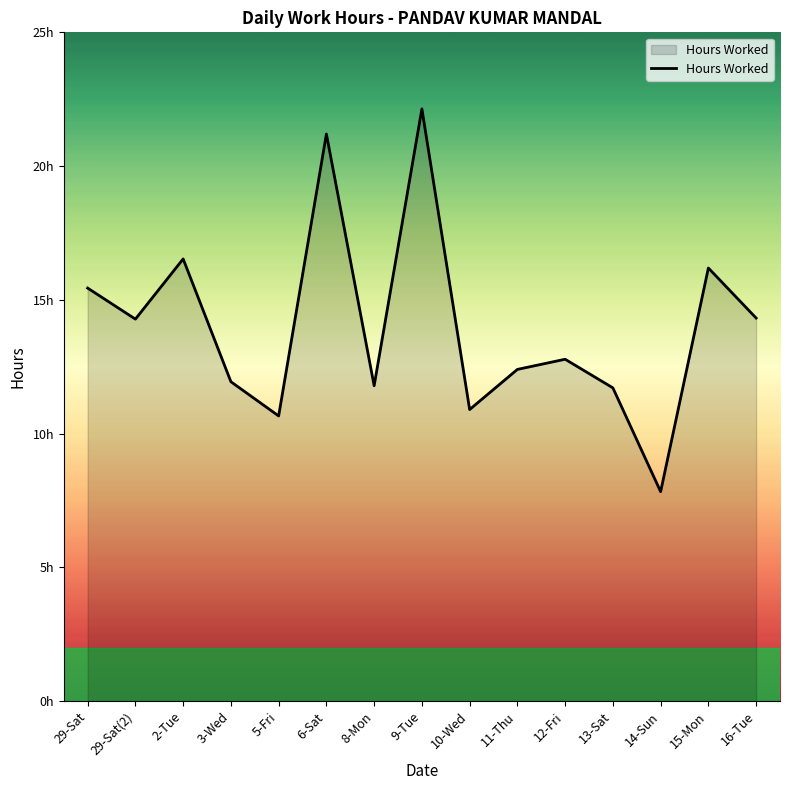

At which label does the data first exceed 12?

29-Sat